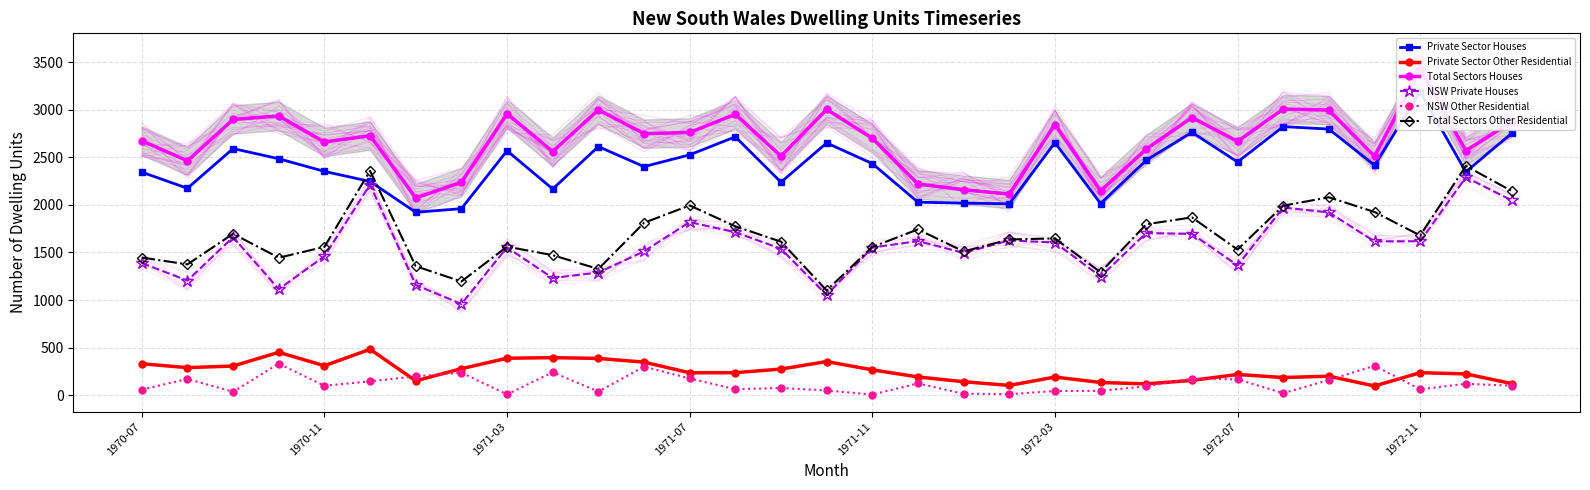

How many lines are shown in the chart?

6